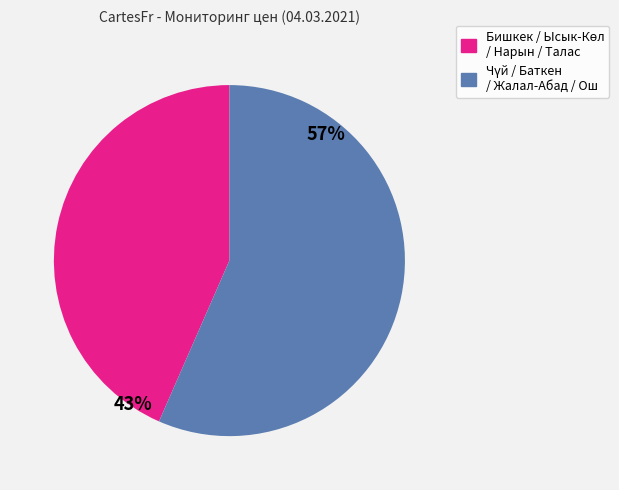

To the nearest percent, what is the average slice percentage?

50%